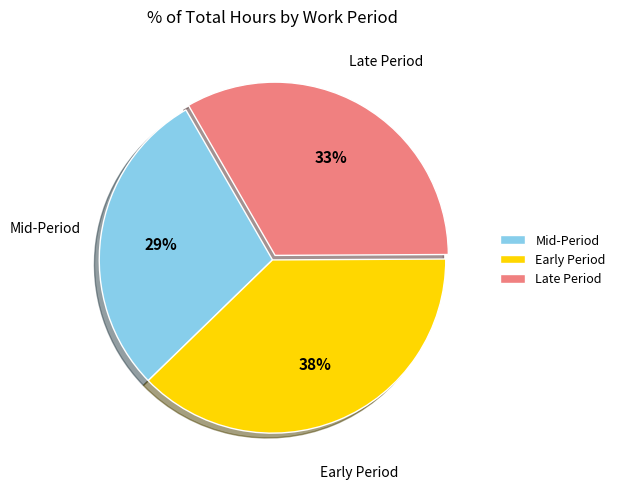

Between Mid-Period and Late Period, which is larger?

Late Period